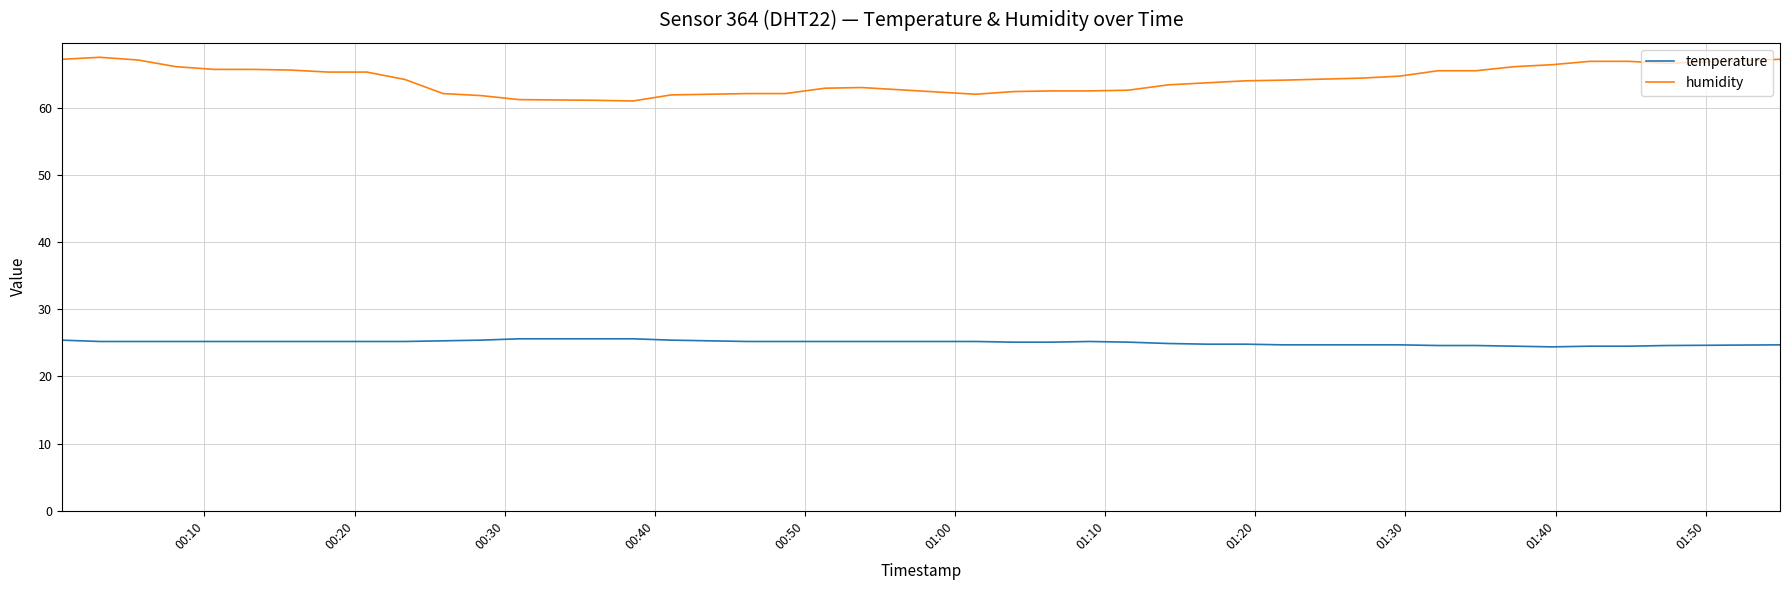

True or false: humidity and temperature cross at least once.

False